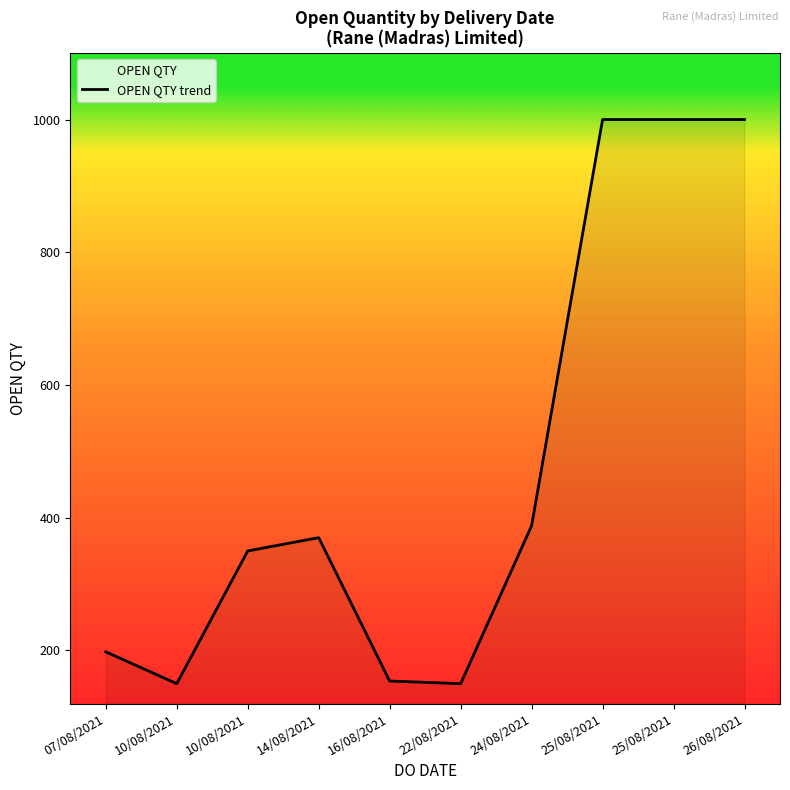

At which label is the value closest to 575?

24/08/2021